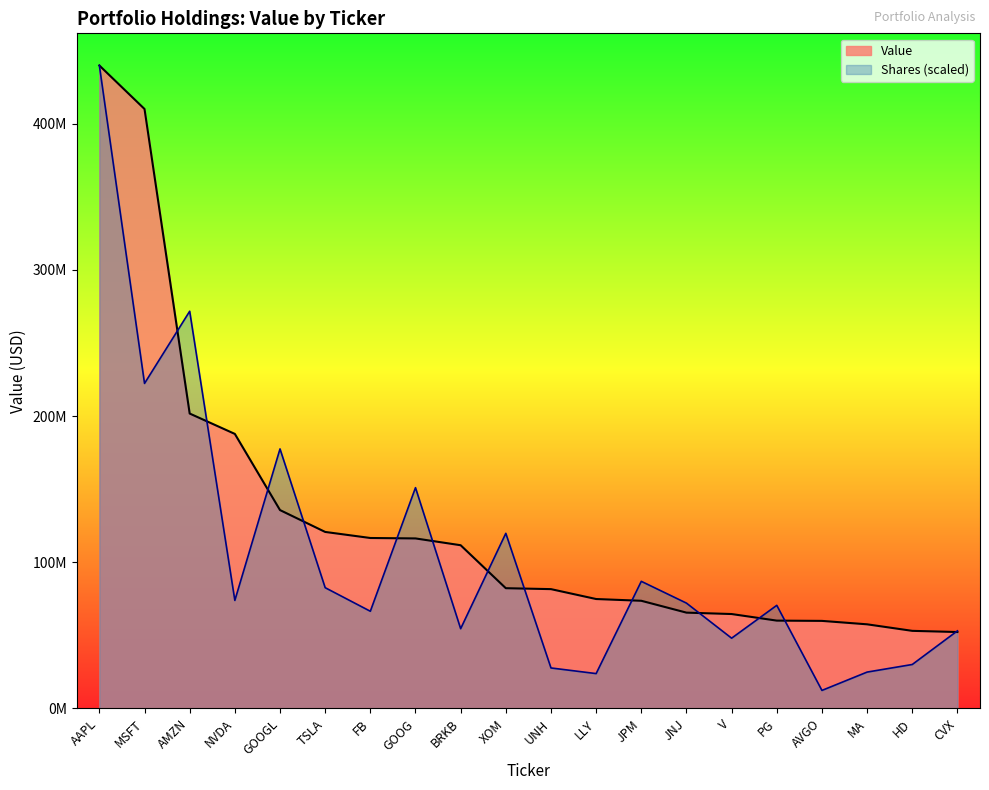

Reading left to right, what are all the values shown in this chart?

439785415	410023478	201730796	187791708	135697371	120749416	116604566	116308049	111655673	82268022	81627857	74860345	73662619	65553150	64594398	60095633	59908905	57562147	53095253	52289736